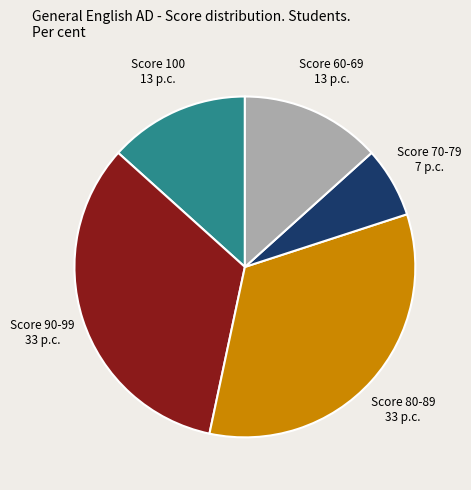

Which category has the smallest portion of the pie?

Score 70-79